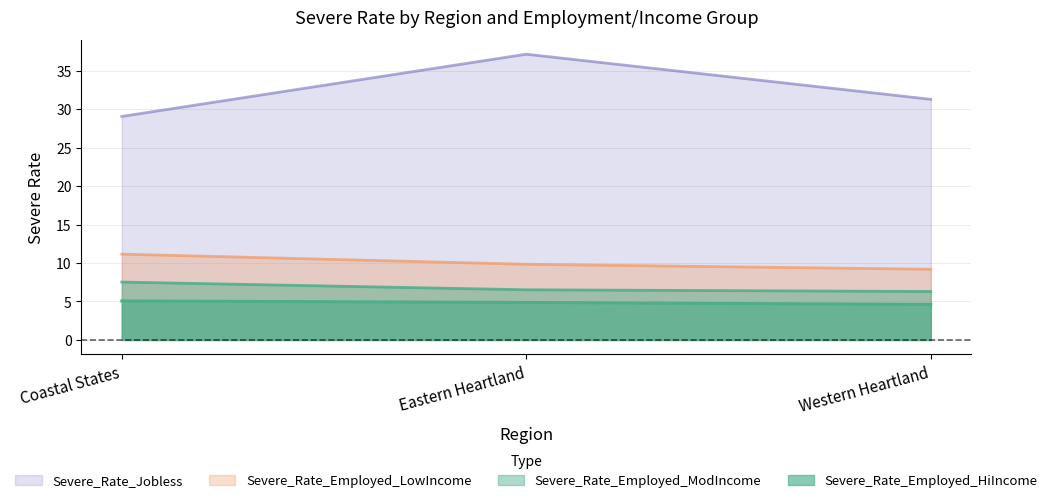

The Severe_Rate_Jobless series shows 22.5 at Eastern Heartland. True or false?

False